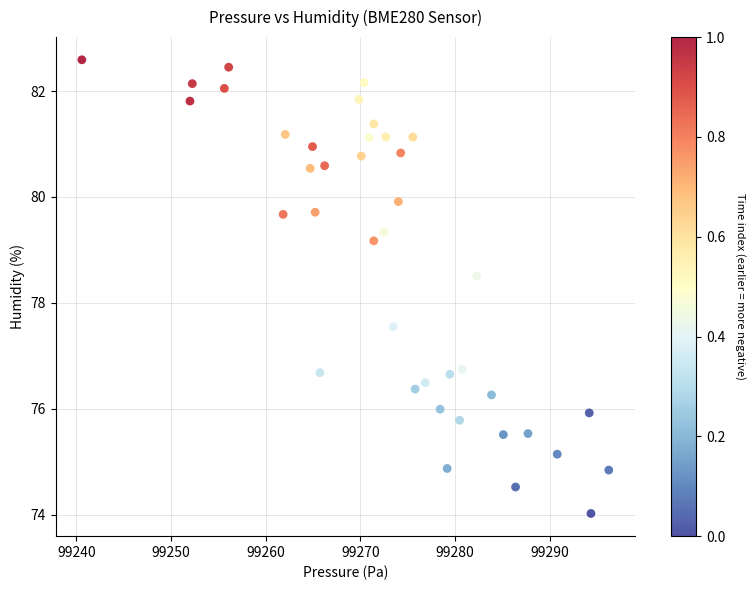

What is the range of X values (max minus min)?

55.6